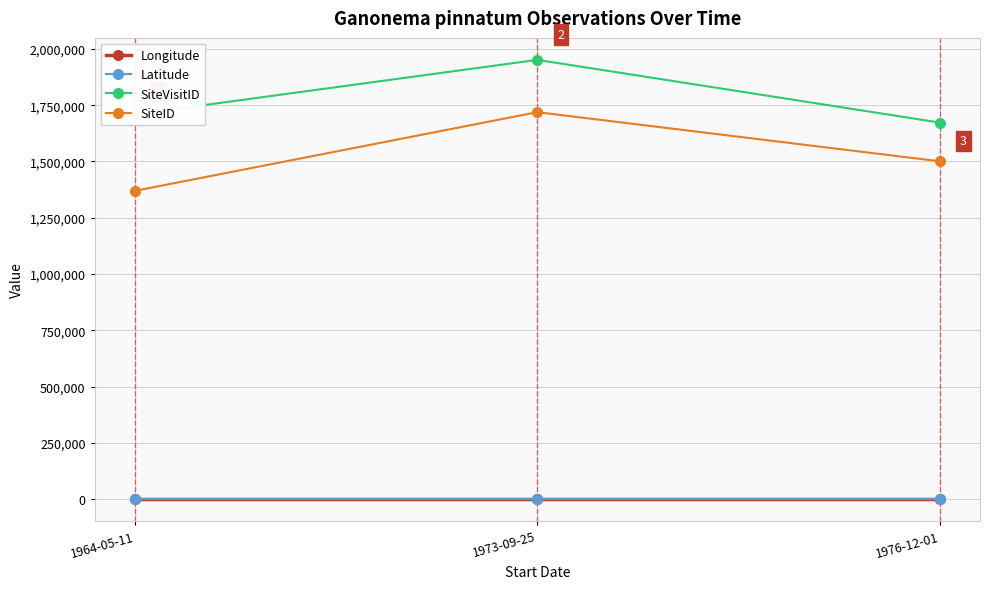

Which series has the largest total across all categories?

SiteVisitID